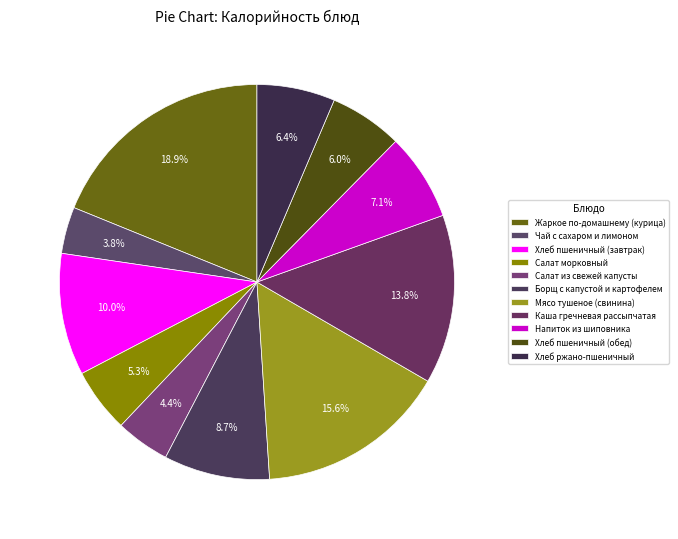

Combined, do Салат из свежей капусты and Мясо тушеное (свинина) account for over 50%?

No